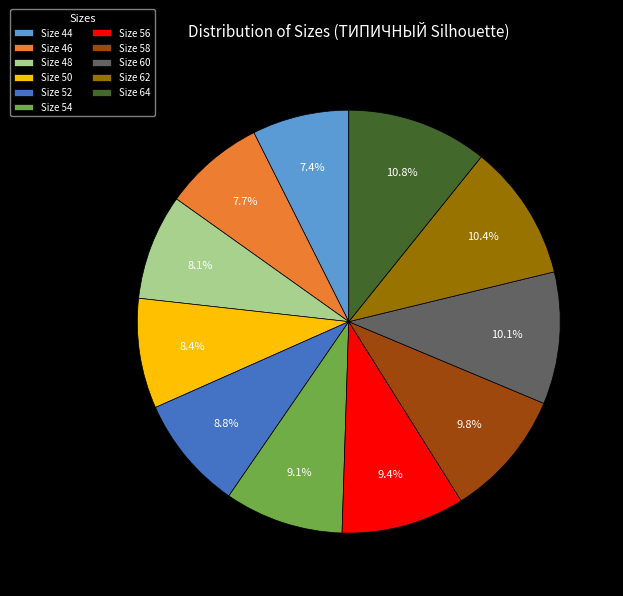

Approximately how many times larger is the value at Size 50 compared to Size 54?

0.9